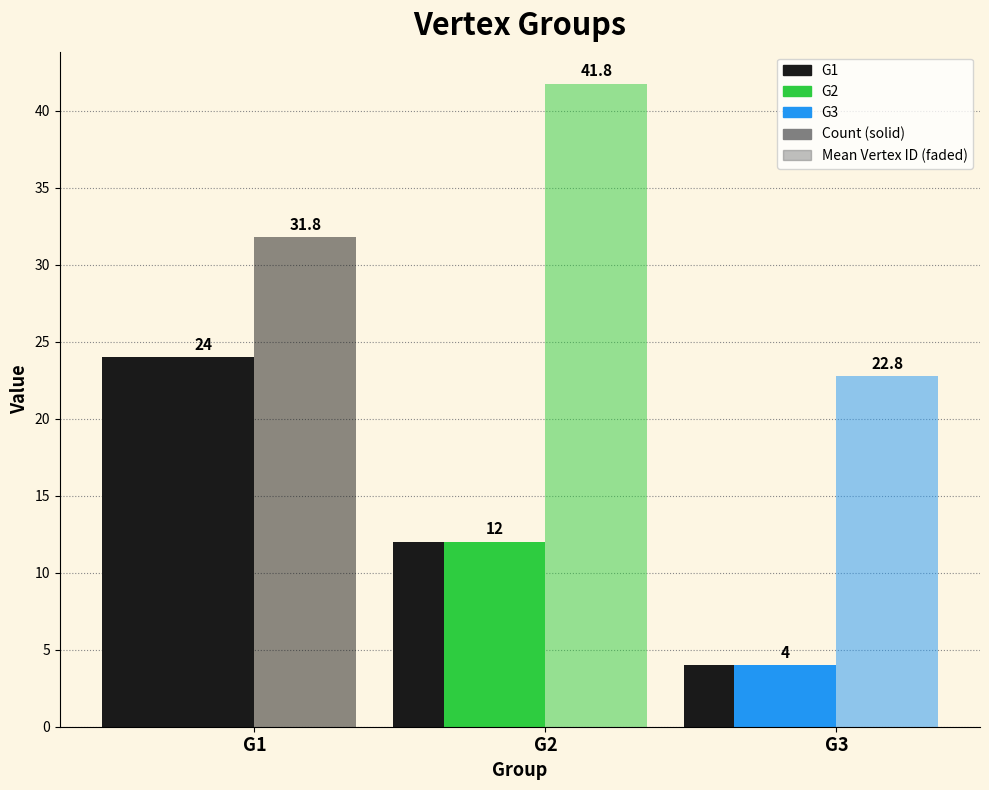

What is the value of the G1 bar at the 3rd from the left?

4